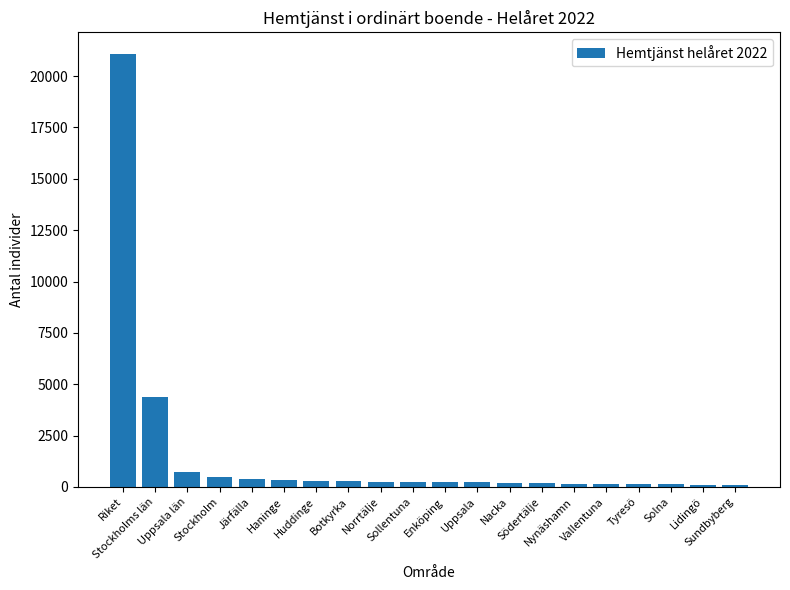

How many bars are there in total?

20